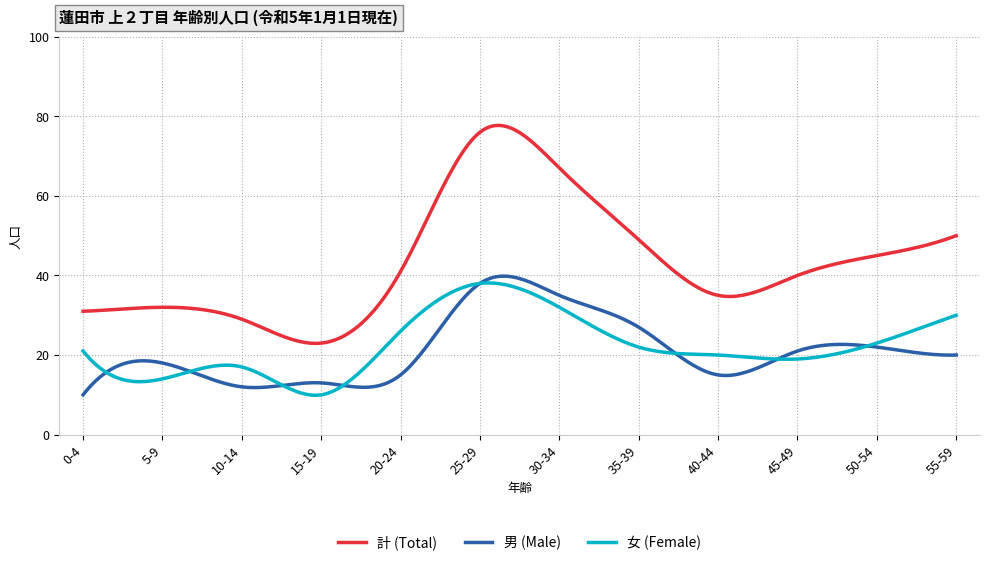

What is the maximum value shown in the chart?

77.7